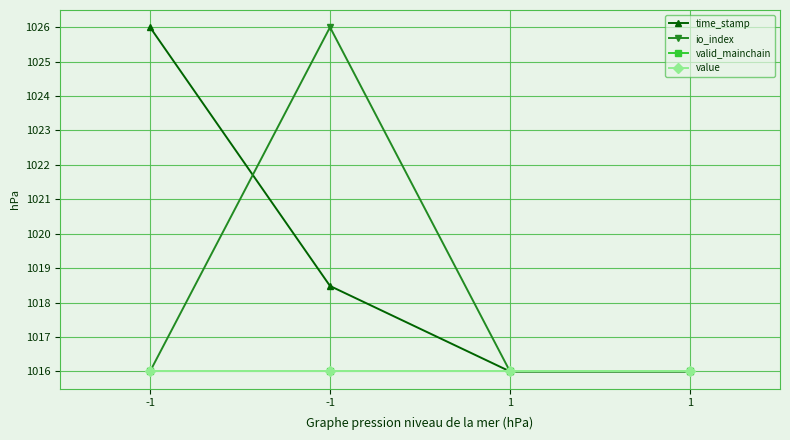

True or false: io_index has more than 0 points higher than both neighbors.

True